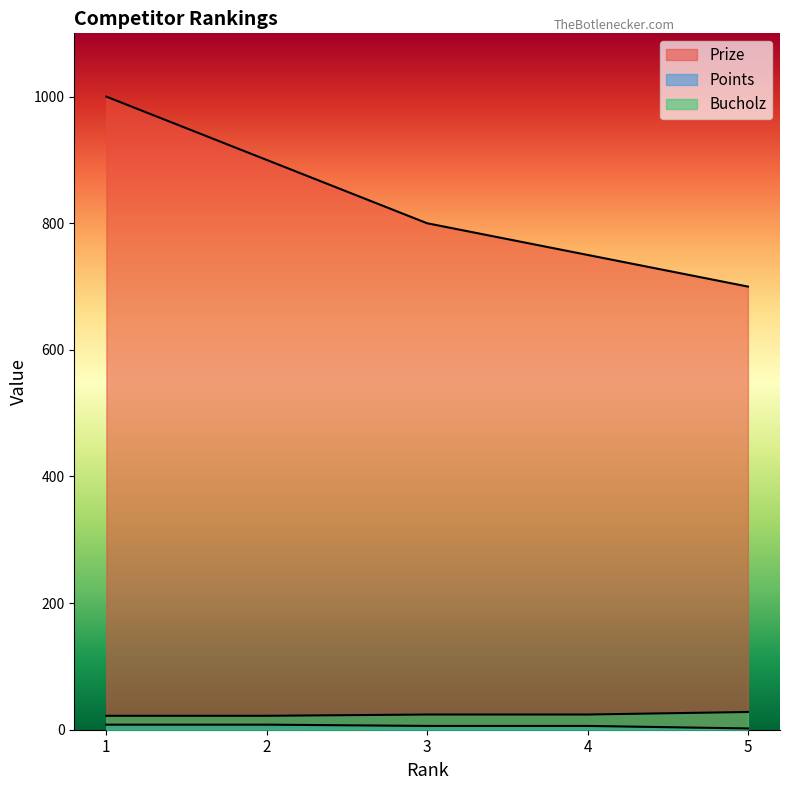

How many Bucholz values are between 22 and 24?

4